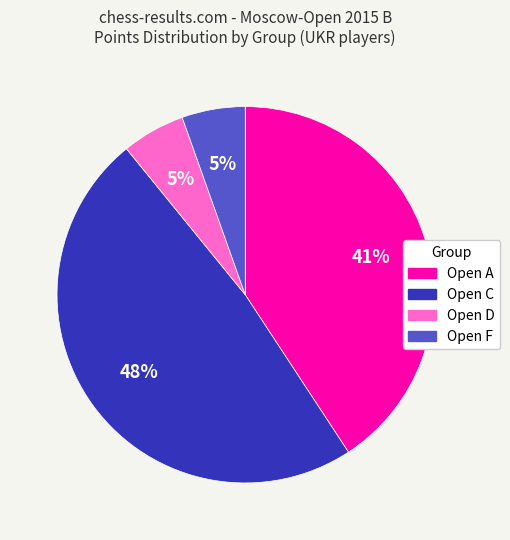

Is it true that Open F is 5% of the pie?

True